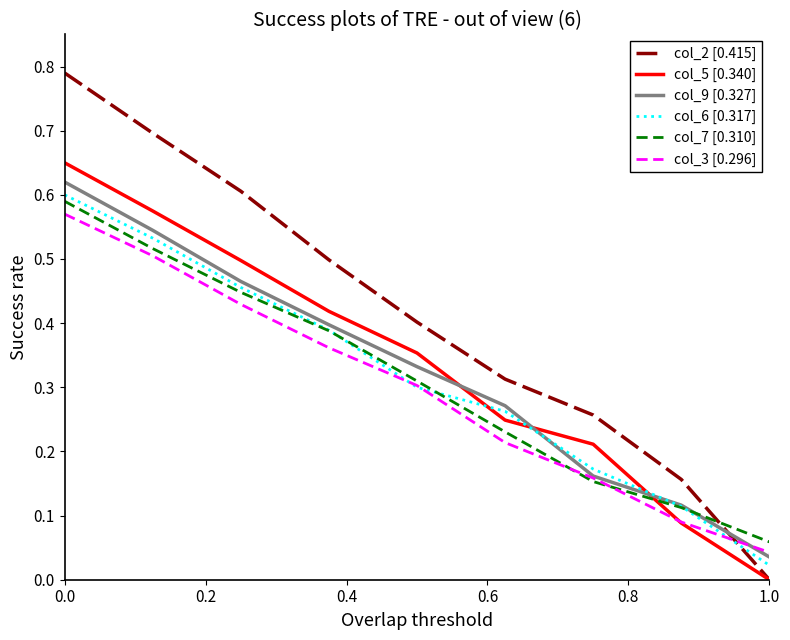

Which series ends up on top after the final intersection of col_6 [0.317] and col_3 [0.296]?

col_3 [0.296]